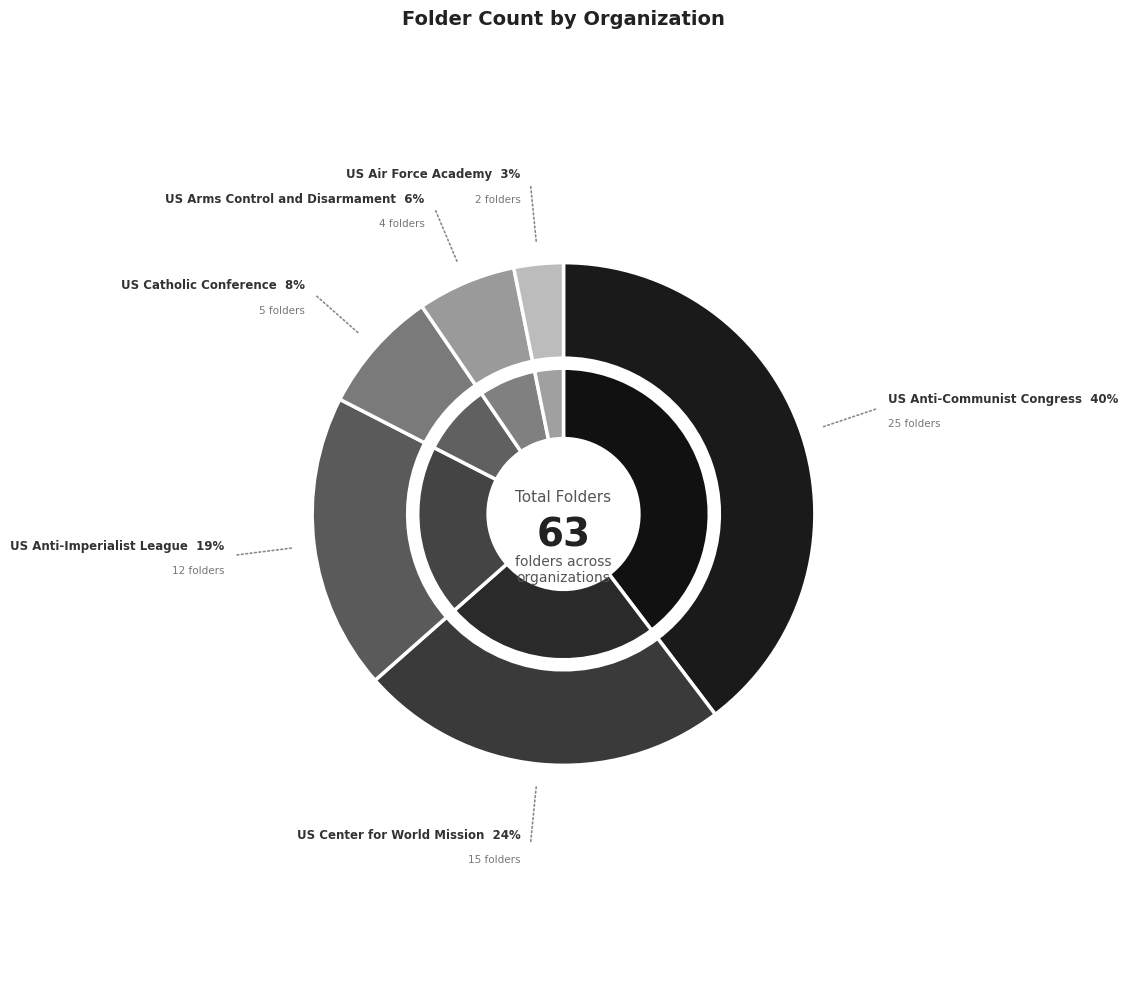

Which category has the biggest portion of the pie?

US Anti-Communist Congress